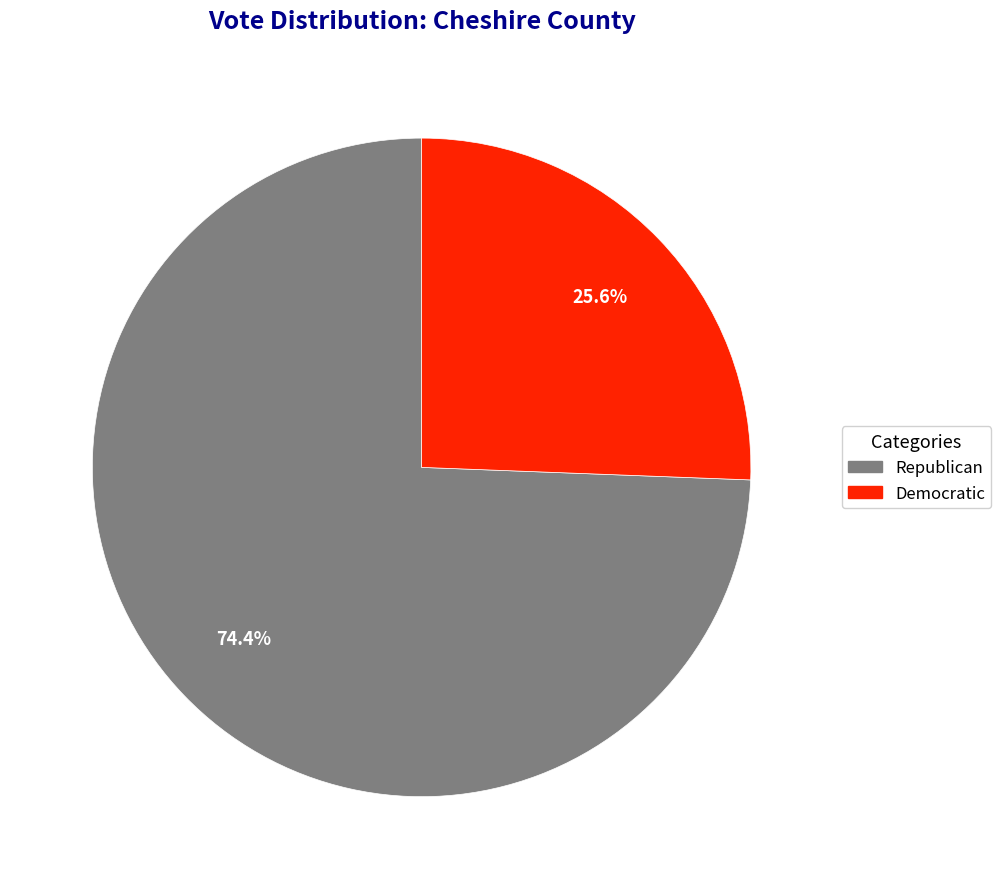

What percentage is NOT represented by Democratic?

74.4%